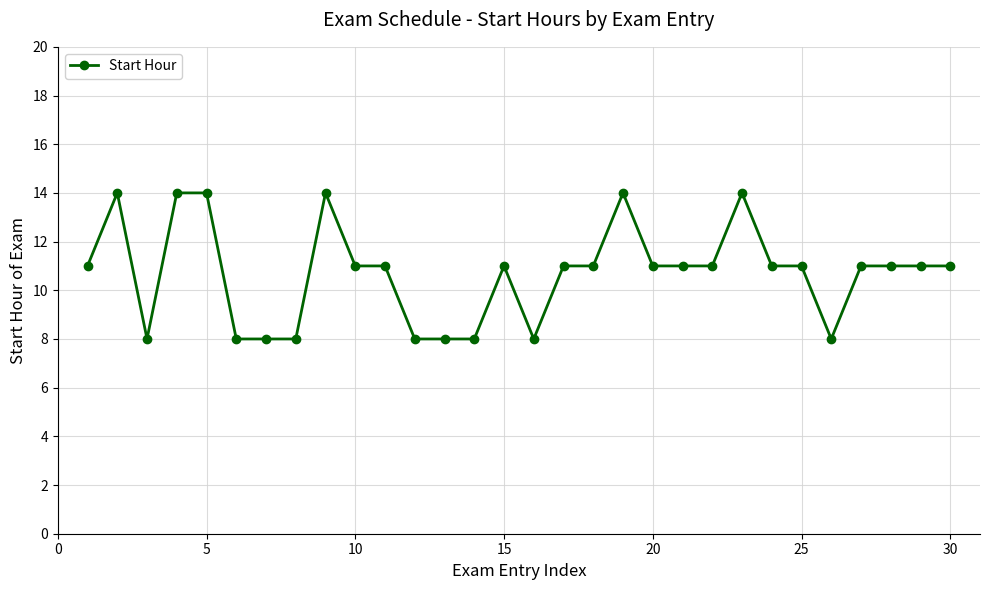

What is the value of the 25th point from the left?

11